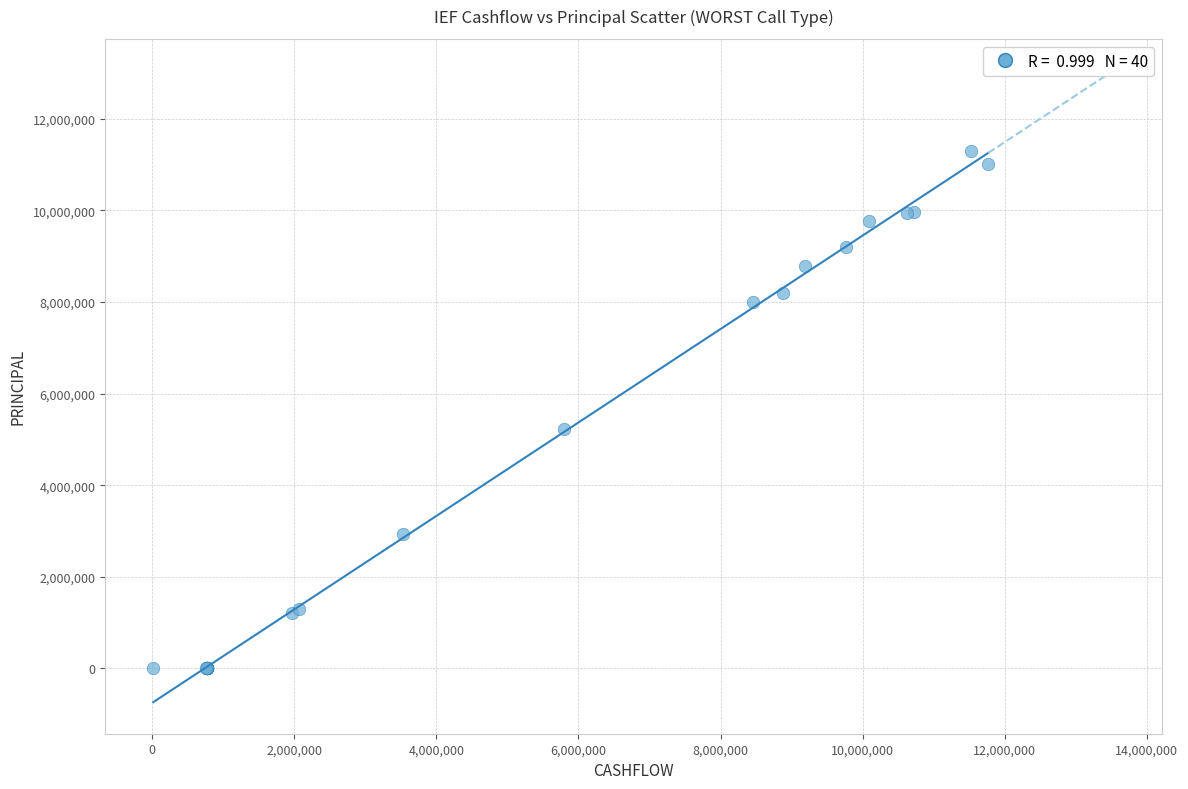

What Y value in the scatter plot is closest to 5647730?

5229094.8